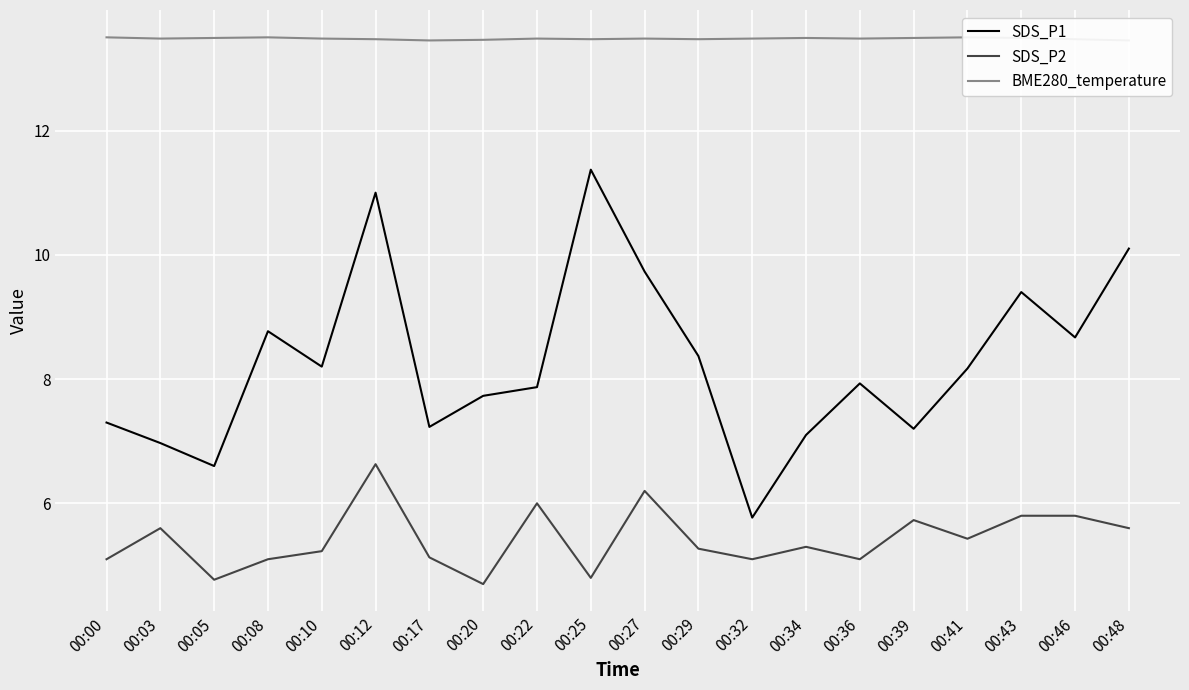

True or false: SDS_P2 and BME280_temperature intersect in this chart.

False